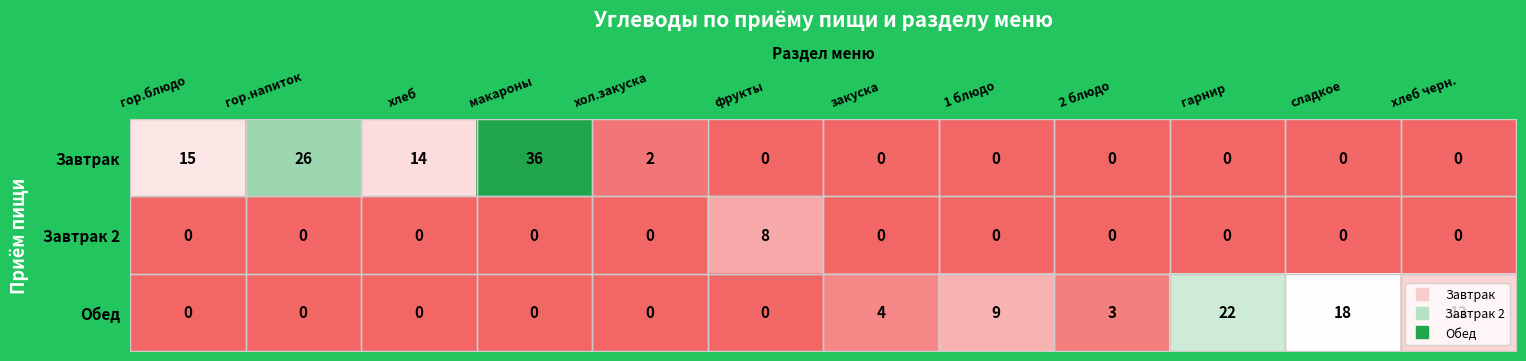

Count the number of data series in this chart.

3